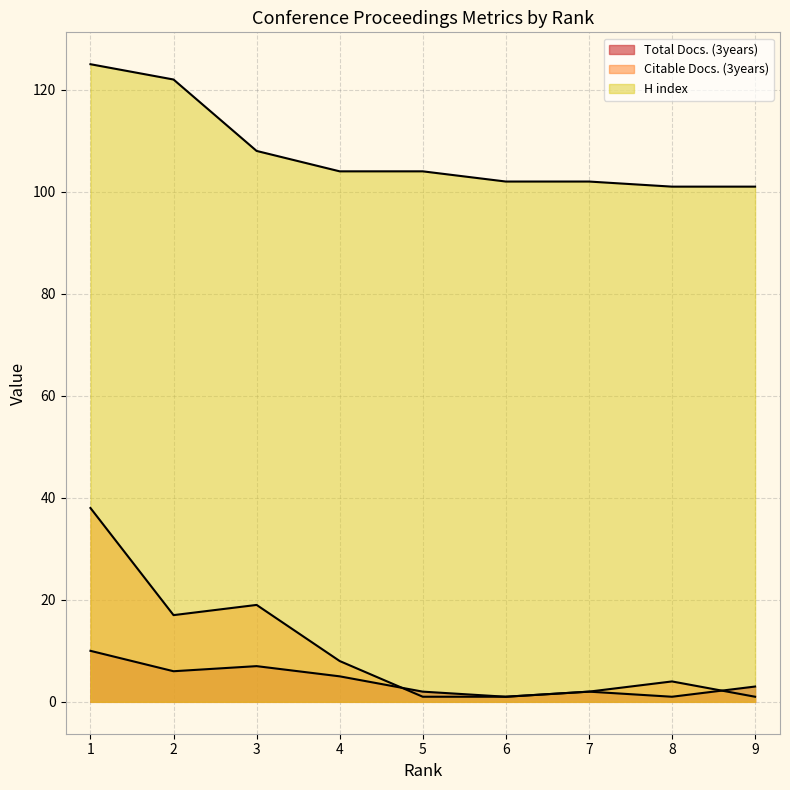

True or false: H index and Citable Docs. (3years) intersect in this chart.

False